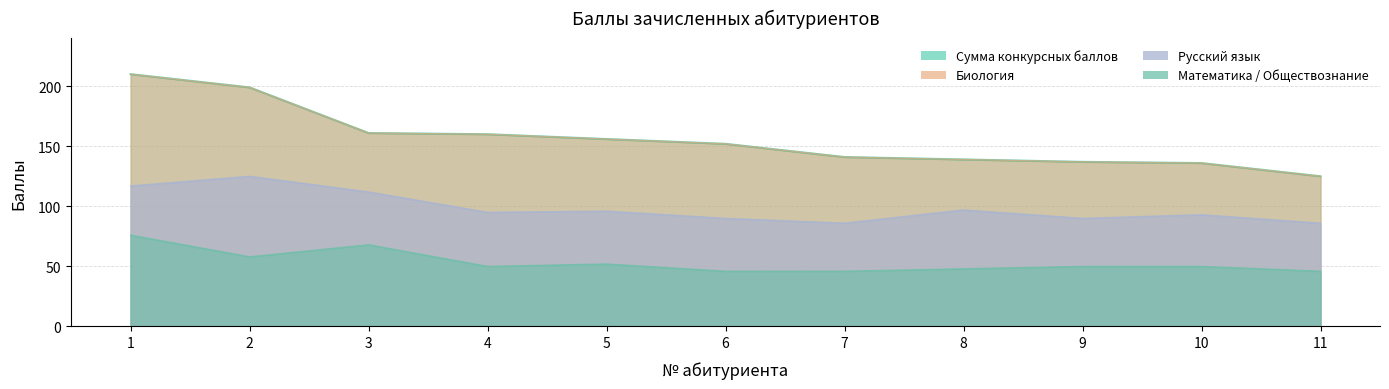

At which category does the chart reach its minimum across all series?

6